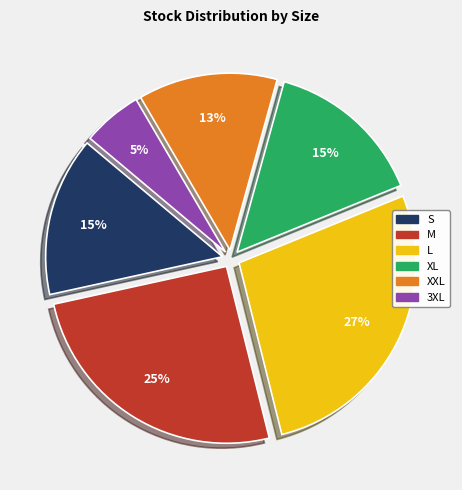

The XXL slice represents 13% of the pie. True or false?

True